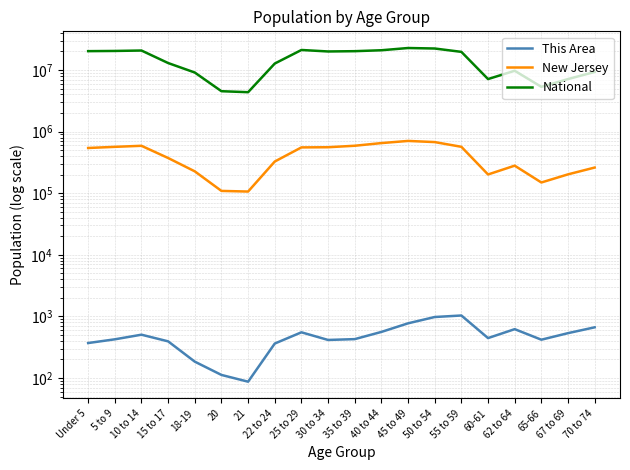

How many data points does each series have?

20